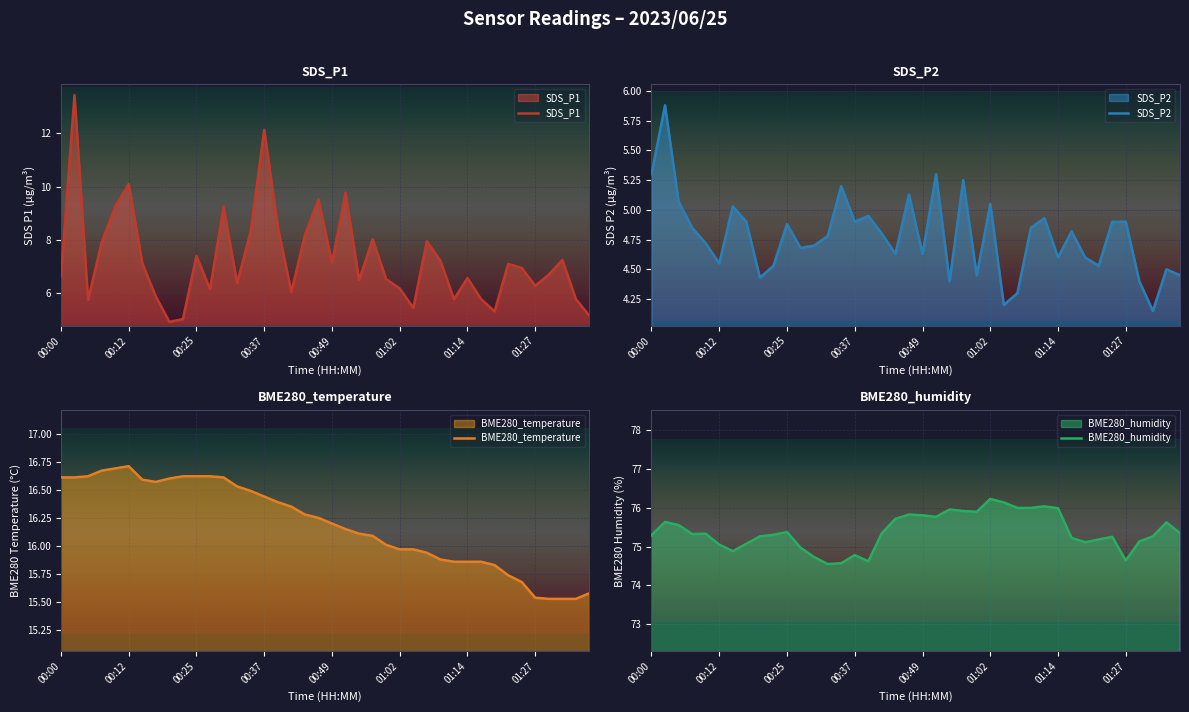

What is the value of the SDS_P2 point at the 39th from the left?

4.5